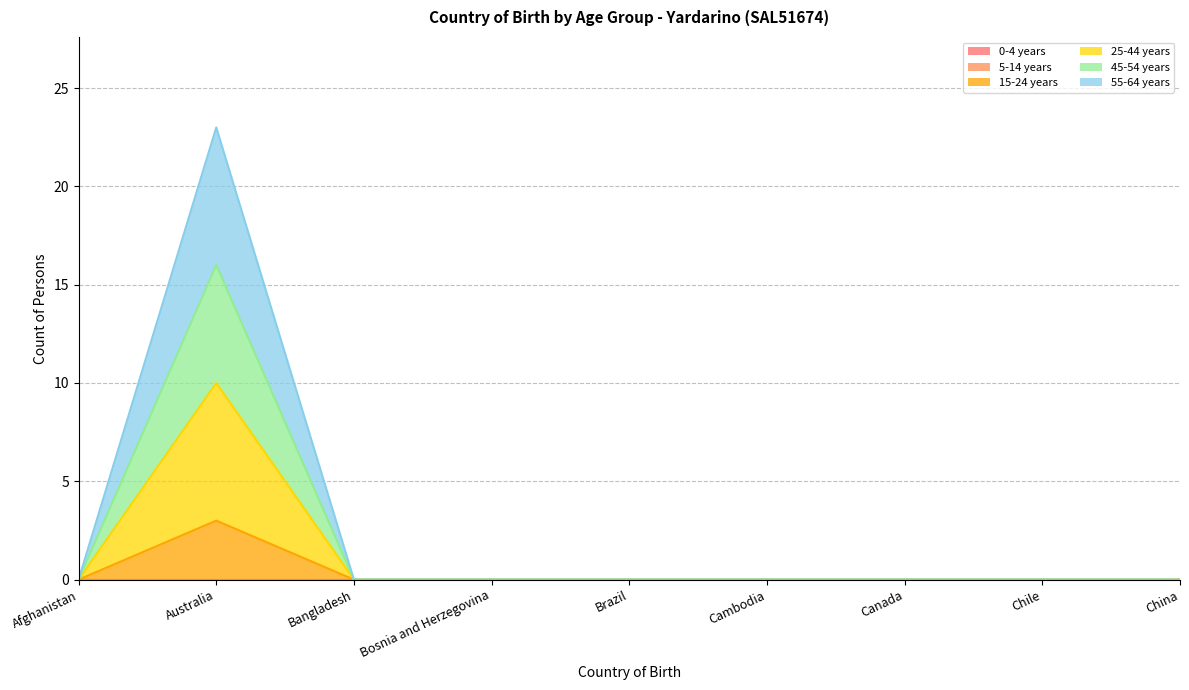

Does the chart display data point markers on the line(s)?

No